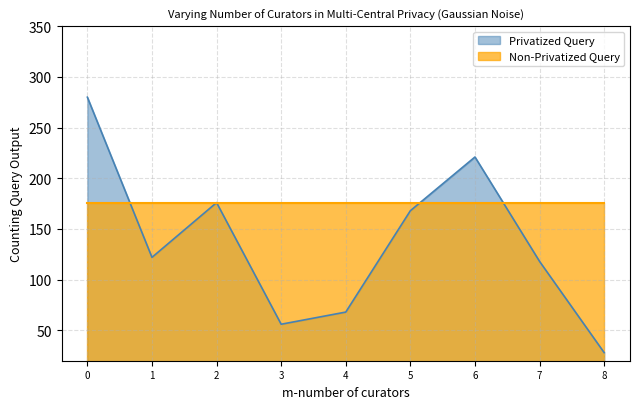

The value of Privatized Query at 8 is 39. True or false?

False